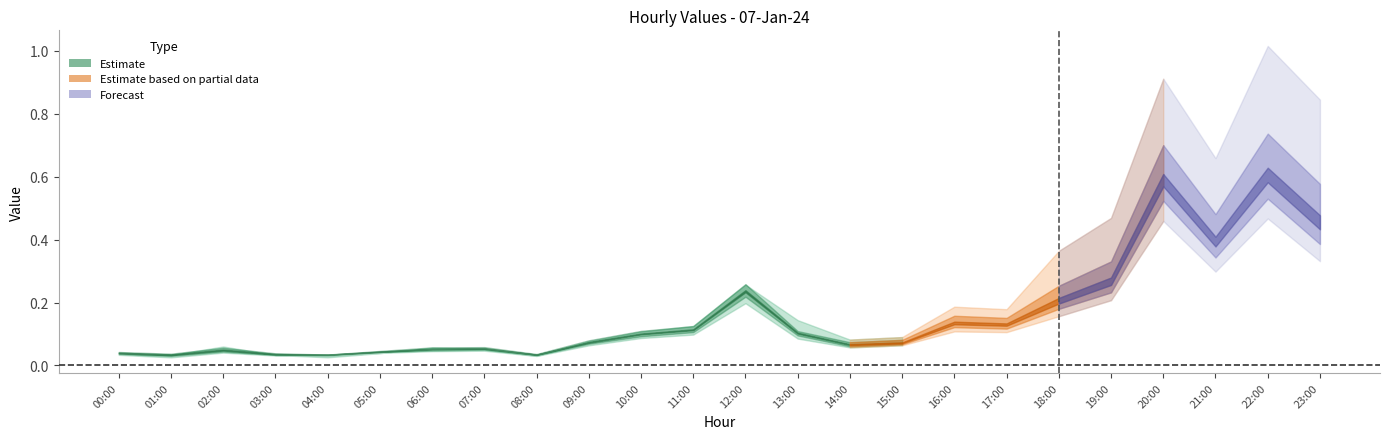

What is the greatest value displayed?

1.0